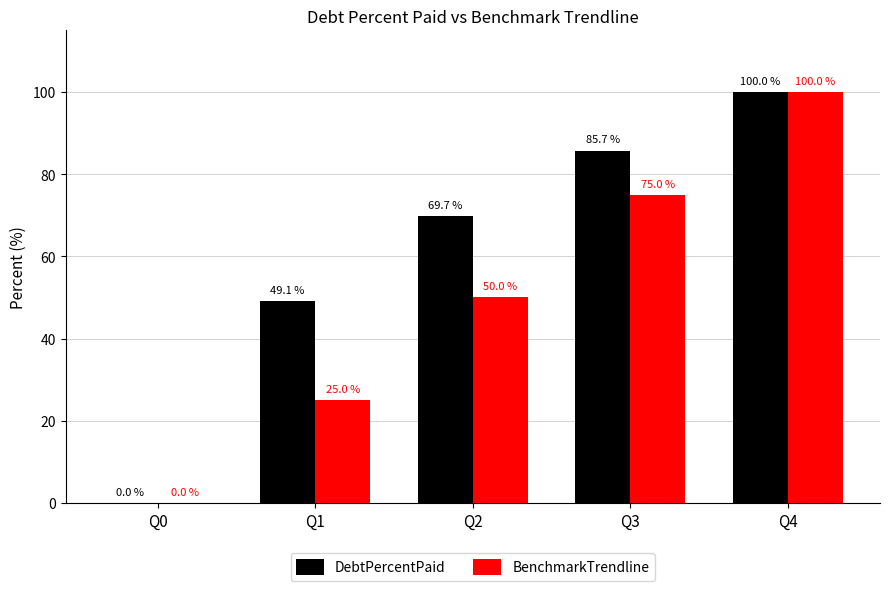

Are the bars grouped side by side (vs. stacked)?

Yes